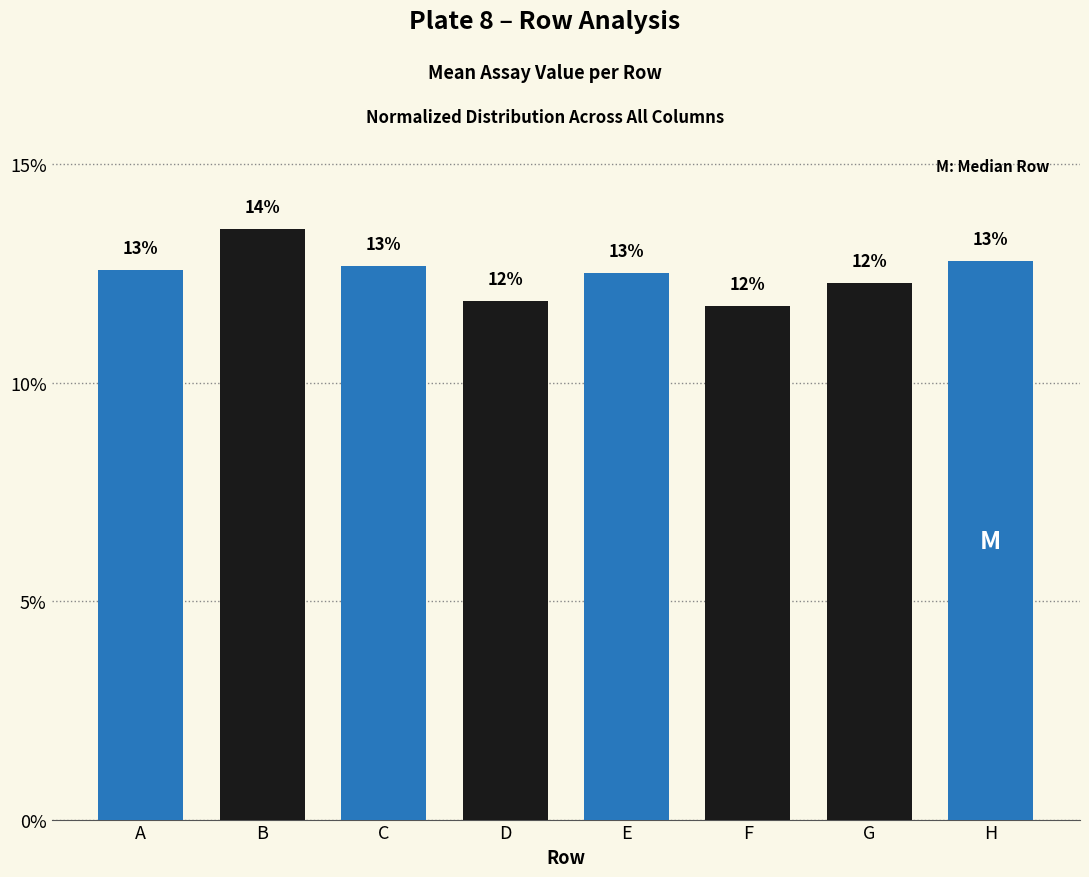

Rank the categories by value from highest to lowest.

B, H, C, A, E, G, D, F